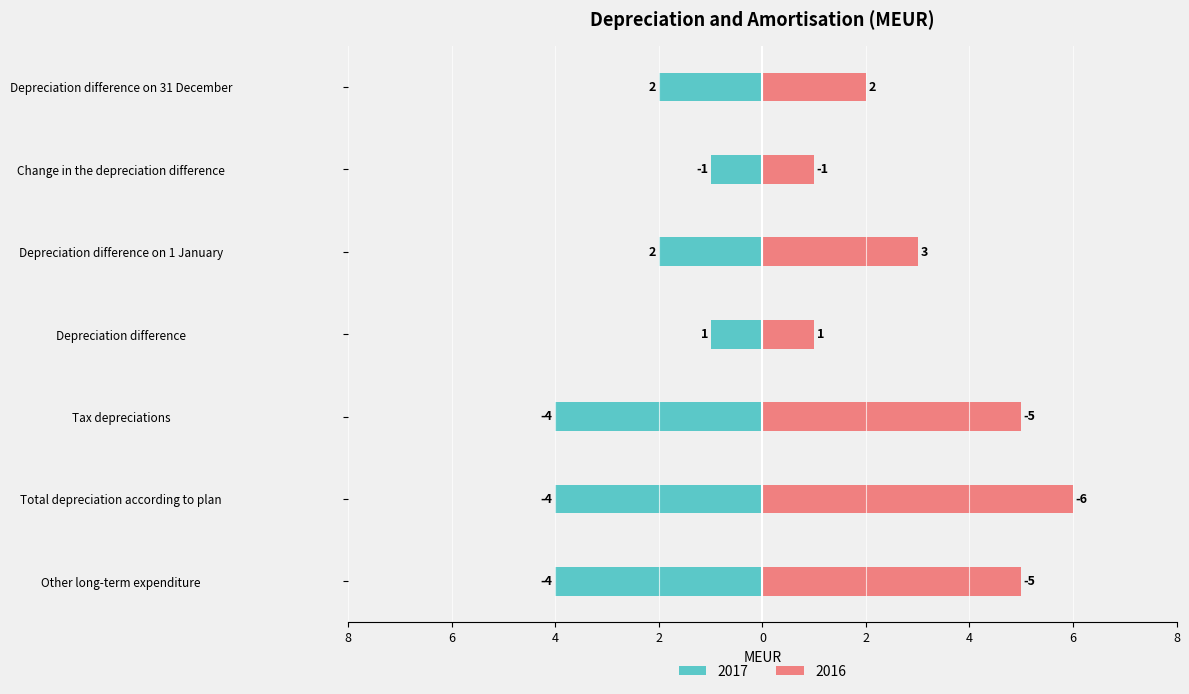

How many bars are there in total?

14